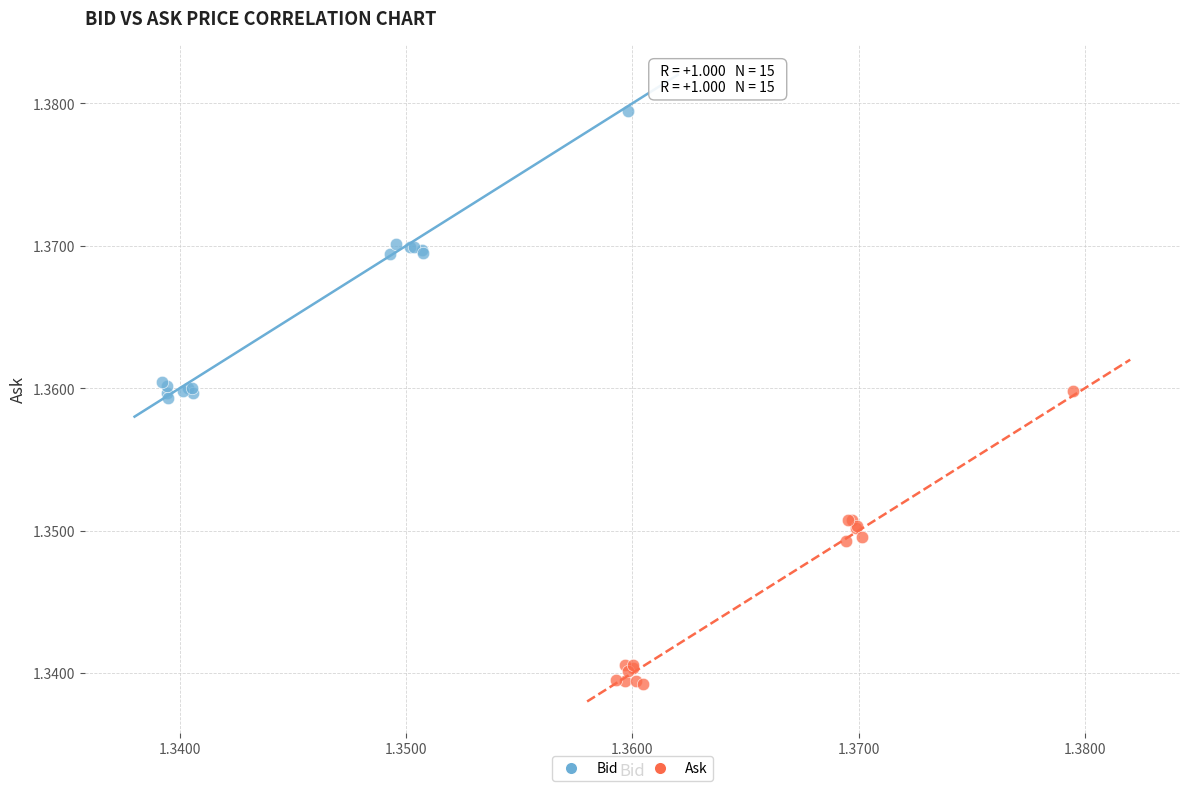

Which series contains the lowest Y value?

Ask